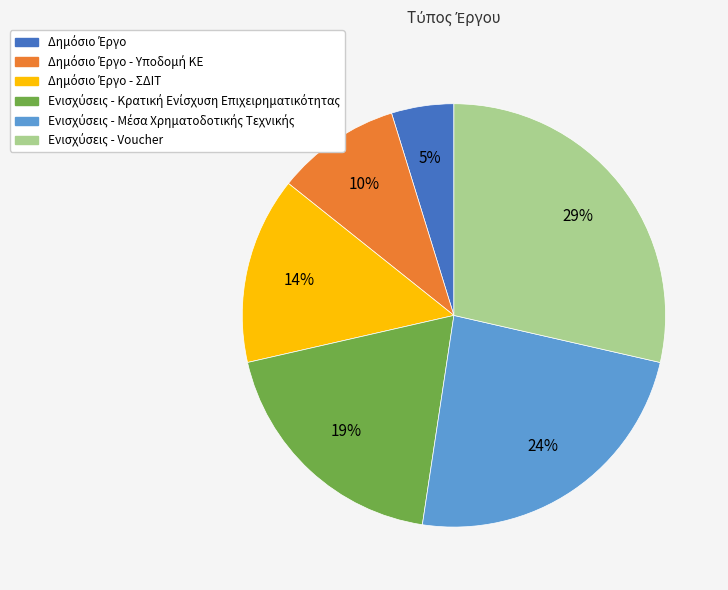

To the nearest percent, what is the difference between the largest and smallest slice percentages?

24%